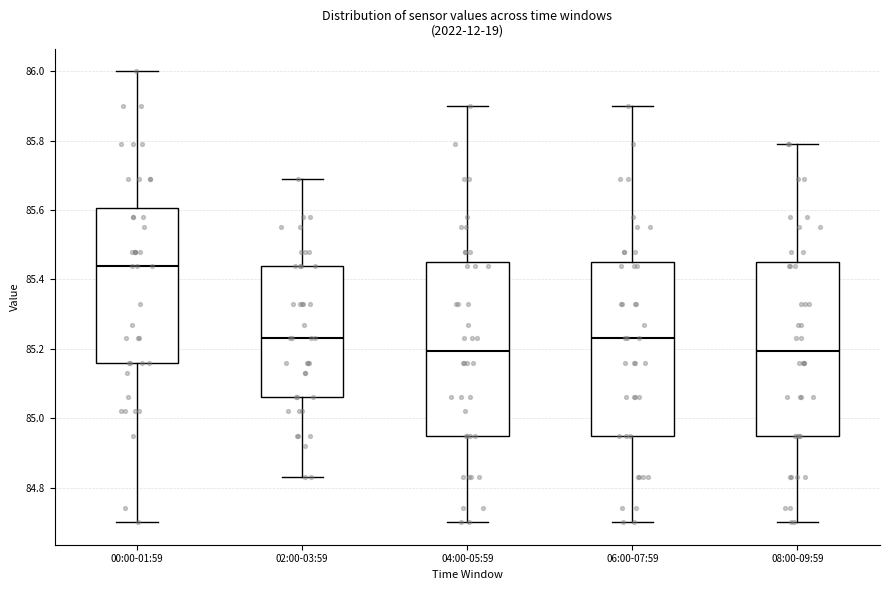

Where does the lower whisker of the box for 08:00-09:59 end on the y-axis? The values are not printed on the chart, so give them approximately, as read against the axis.

84.70